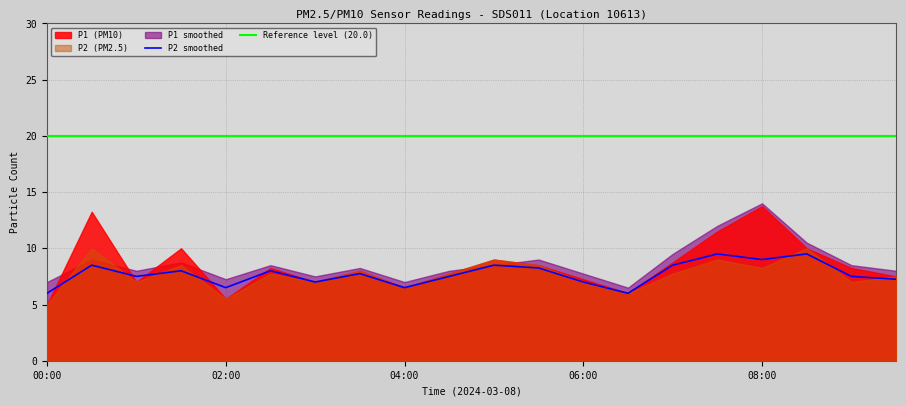

What is the lowest value of the P2_smooth series?

6.0